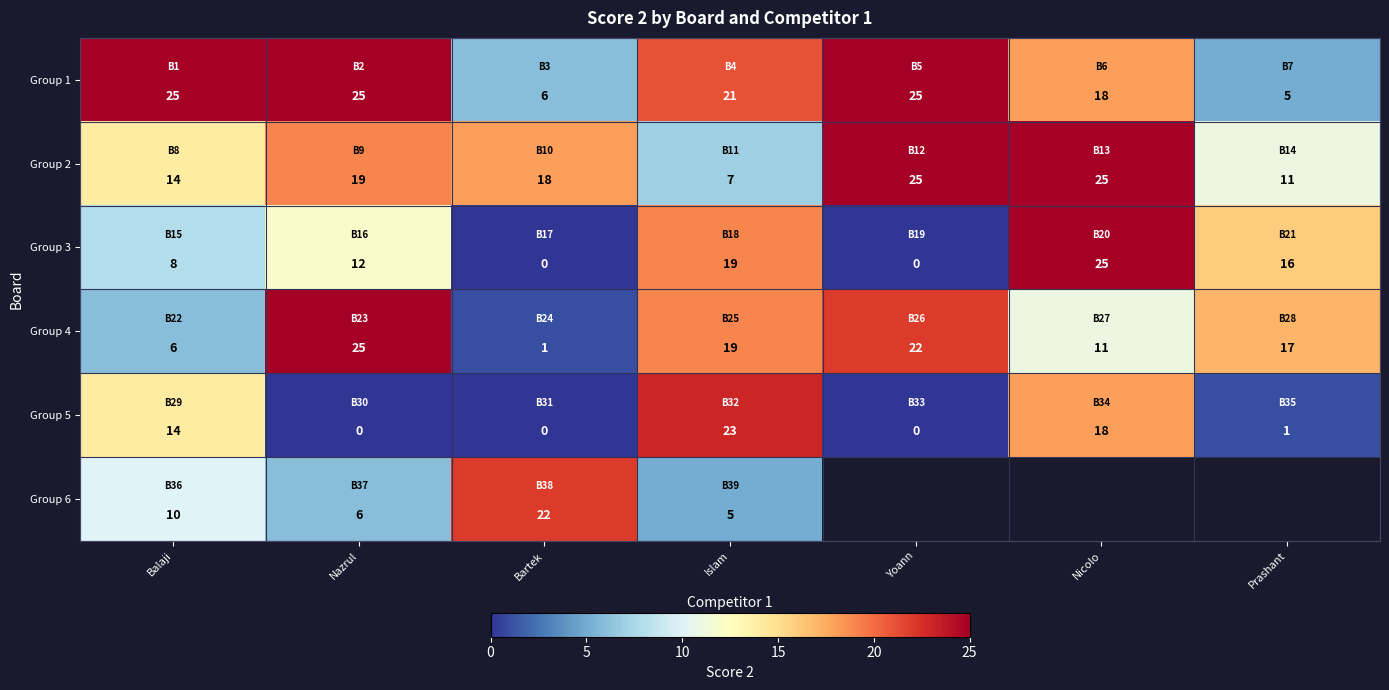

Is the value of Group 3 at Prashant greater than the value of Group 4 at Nazrul?

No